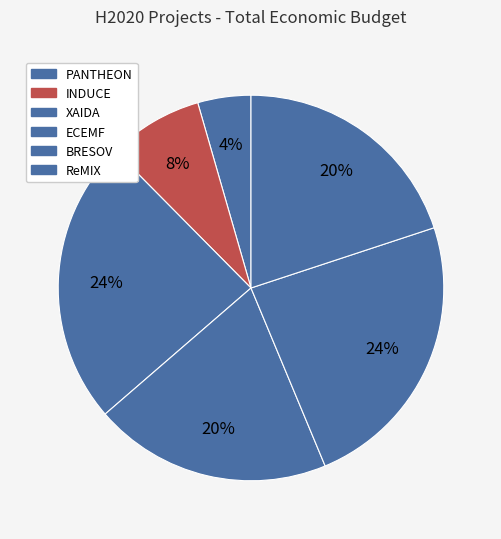

The ECEMF slice represents 10% of the pie. True or false?

False